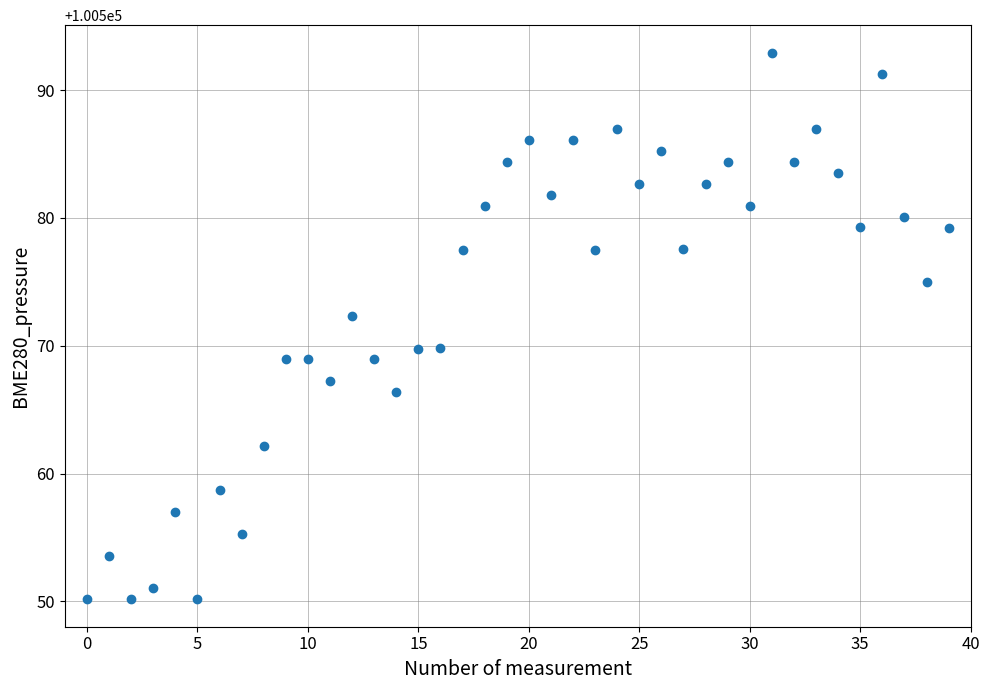

What is the range of Y values (max minus min)?

42.8